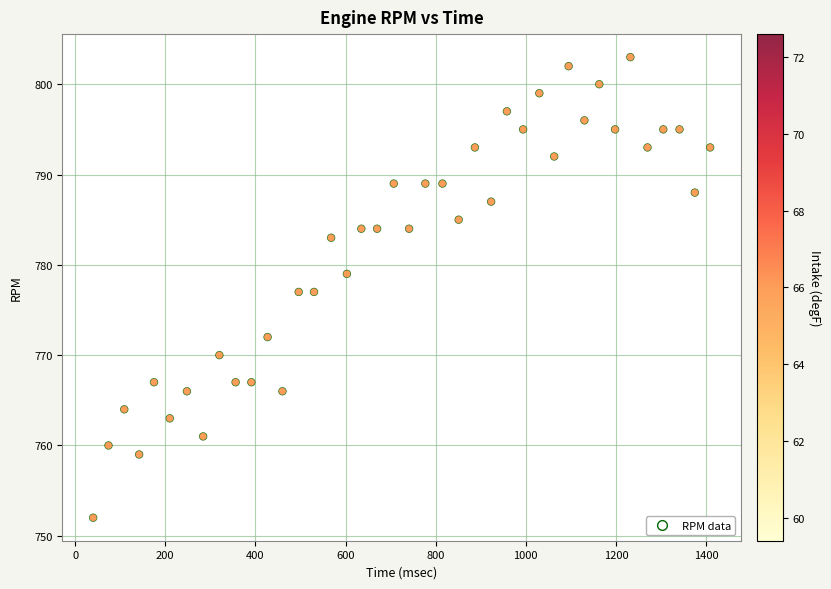

What is the range of Y values (max minus min)?

51